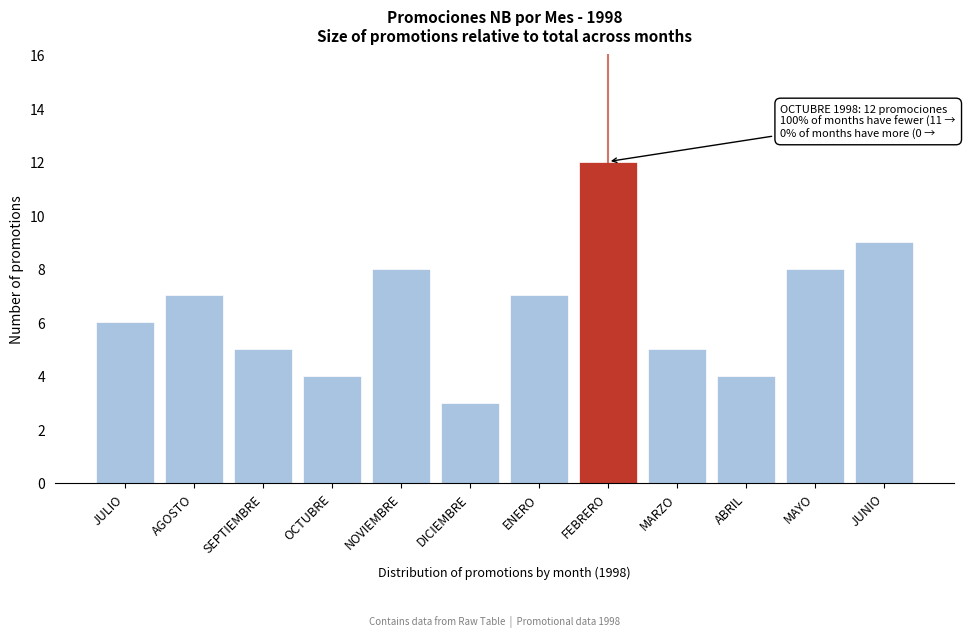

Reading right to left, what are all the values shown in this chart?

9	8	4	5	12	7	3	8	4	5	7	6